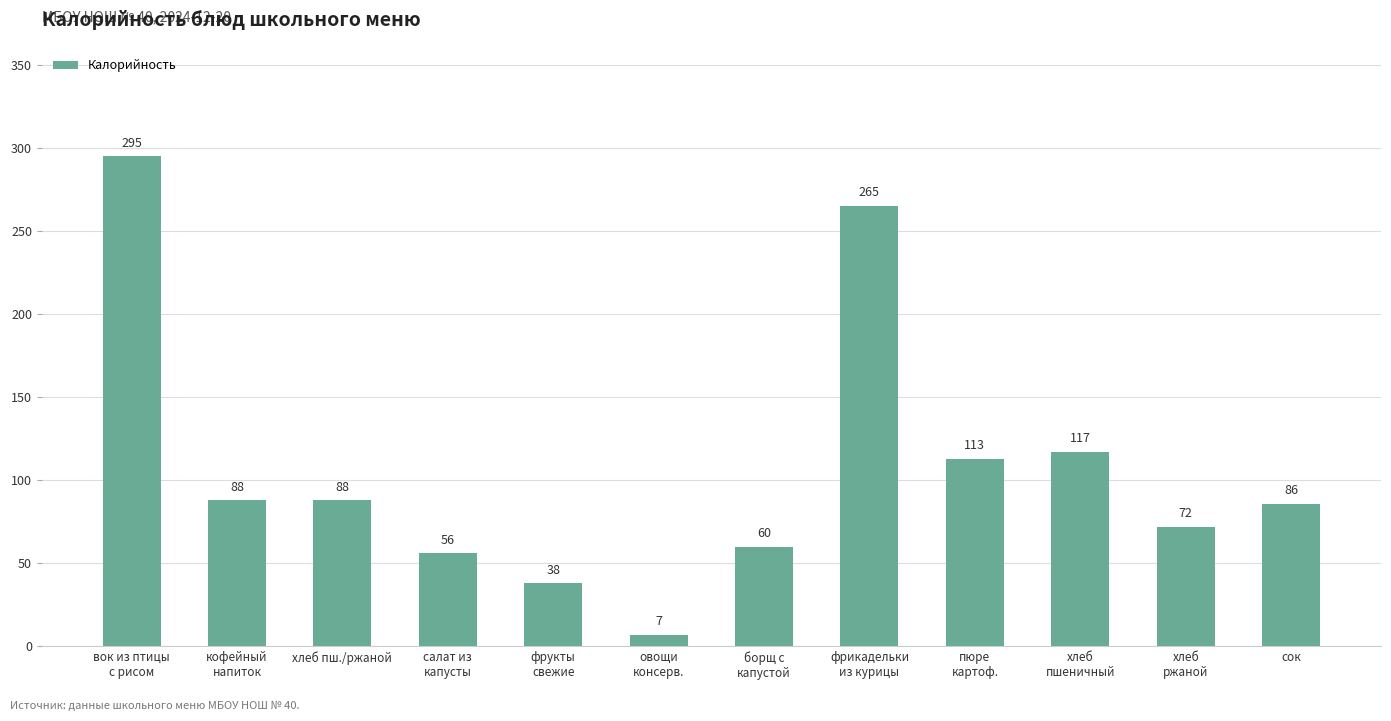

Reading left to right, list all the values displayed in this chart.

вок из птицы
с рисом=295	кофейный
напиток=88	хлеб пш./ржаной=88	салат из
капусты=56	фрукты
свежие=38	овощи
консерв.=7	борщ с
капустой=60	фрикадельки
из курицы=265	пюре
картоф.=113	хлеб
пшеничный=117	хлеб
ржаной=72	сок=86